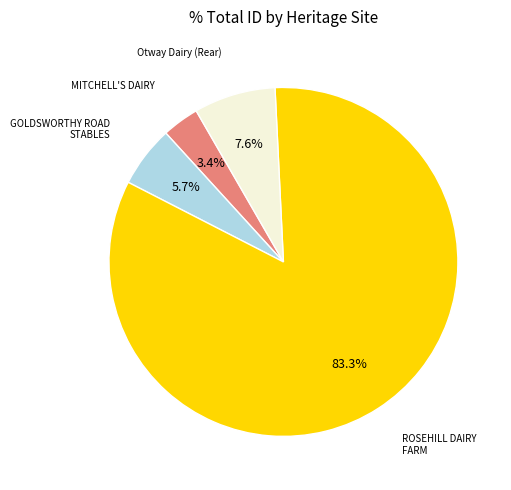

Count the number of slices in the pie.

4